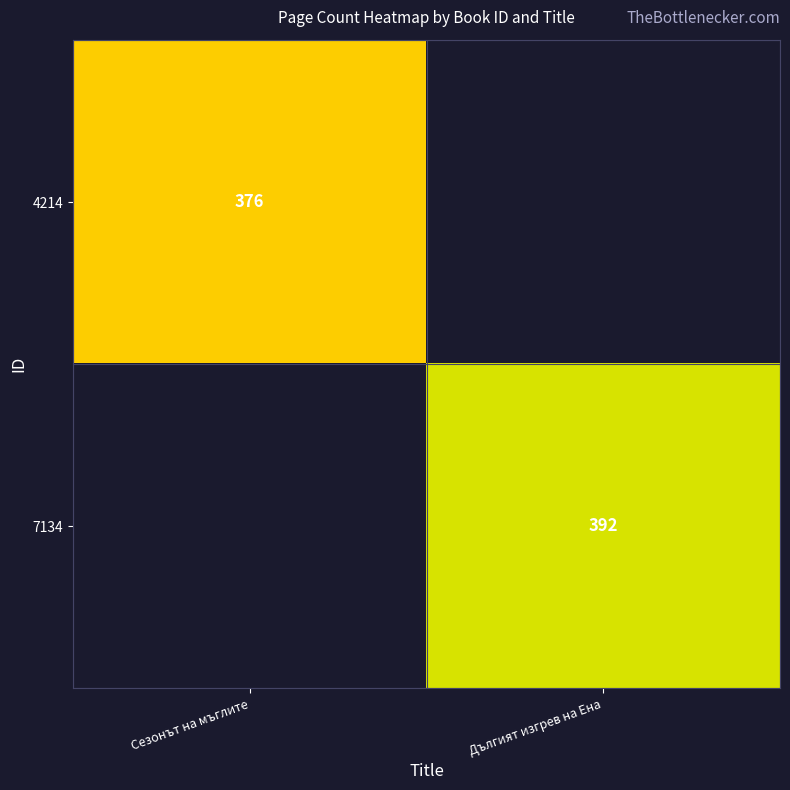

The 7134 series shows 187 at Дългият изгрев на Ена. True or false?

False